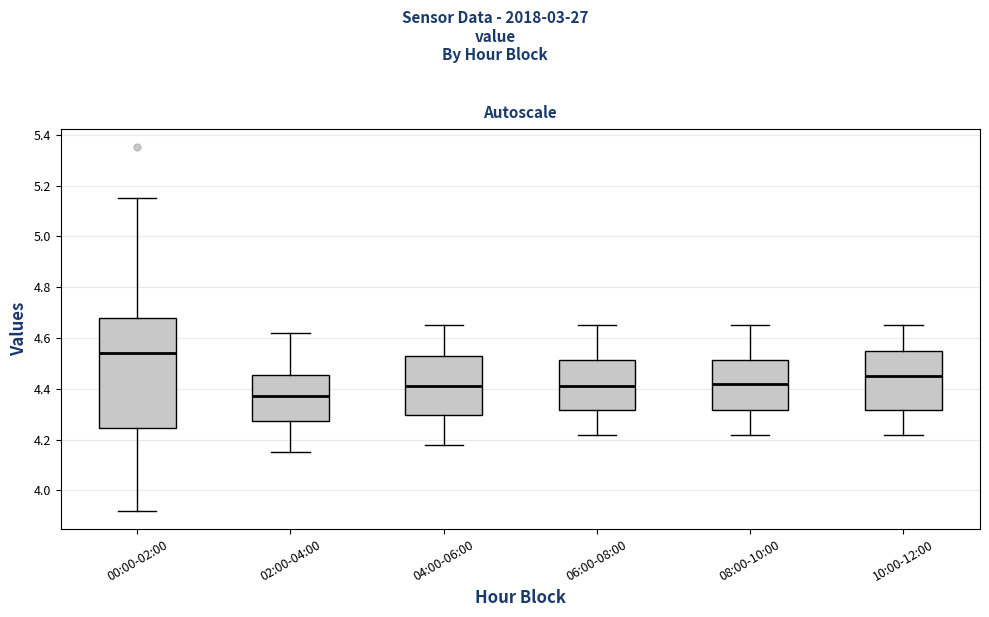

Reading left to right, read every box against the y-axis: the position of its median line, the range the box covers, and the ends of its whiskers. The values are not printed on the chart, so give them approximately, as read against the axis.

00:00-02:00: median 4.54, box 4.24 to 4.68, whiskers 3.92 to 5.16
02:00-04:00: median 4.38, box 4.28 to 4.46, whiskers 4.16 to 4.62
04:00-06:00: median 4.42, box 4.30 to 4.52, whiskers 4.18 to 4.66
06:00-08:00: median 4.42, box 4.32 to 4.52, whiskers 4.22 to 4.66
08:00-10:00: median 4.42, box 4.32 to 4.52, whiskers 4.22 to 4.66
10:00-12:00: median 4.46, box 4.32 to 4.56, whiskers 4.22 to 4.66